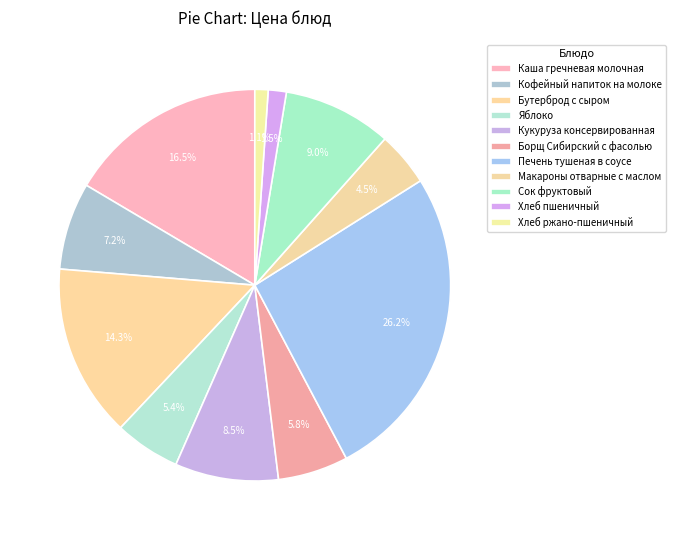

Is there a majority slice in this chart?

No